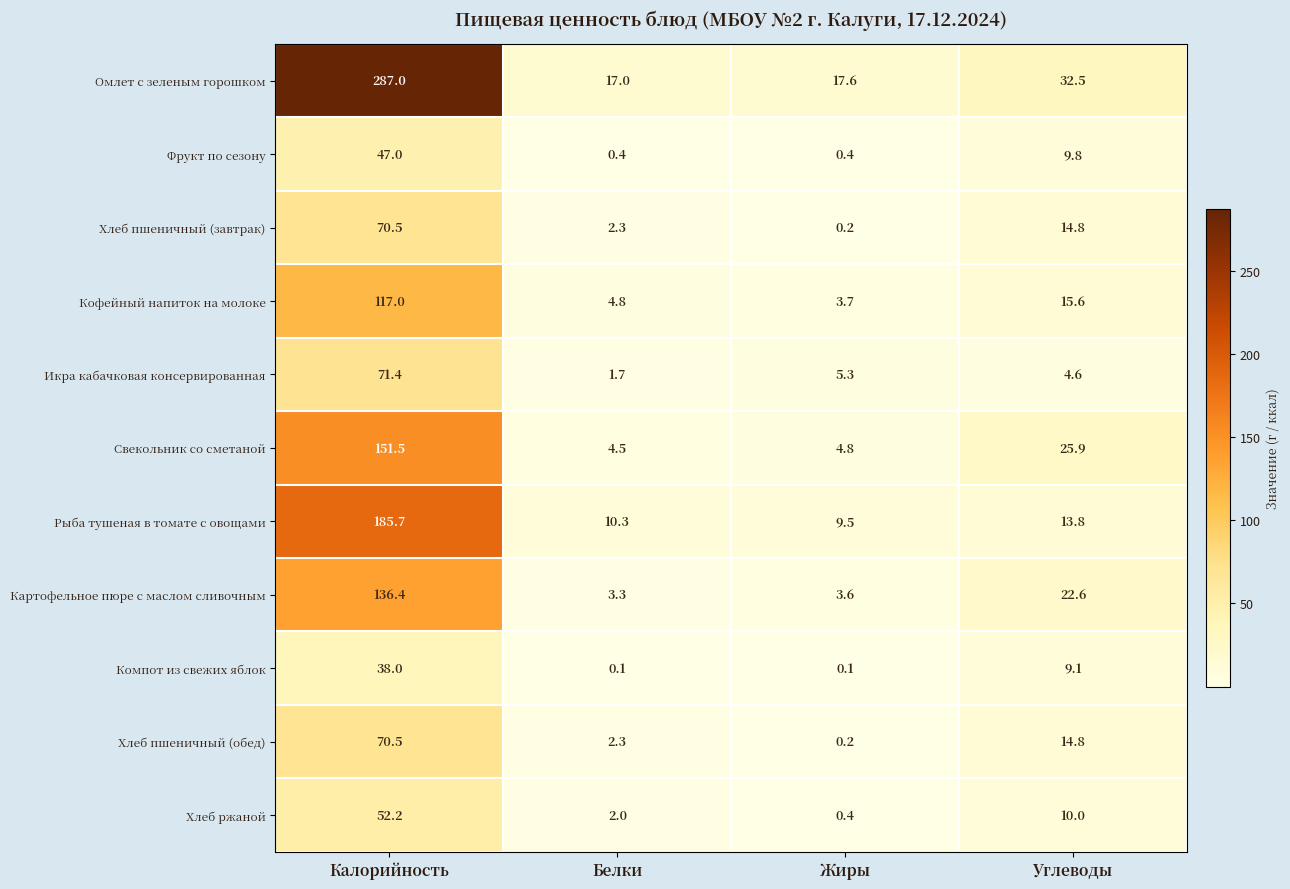

Where does the Картофельное пюре с маслом сливочным series first go above 22?

Калорийность